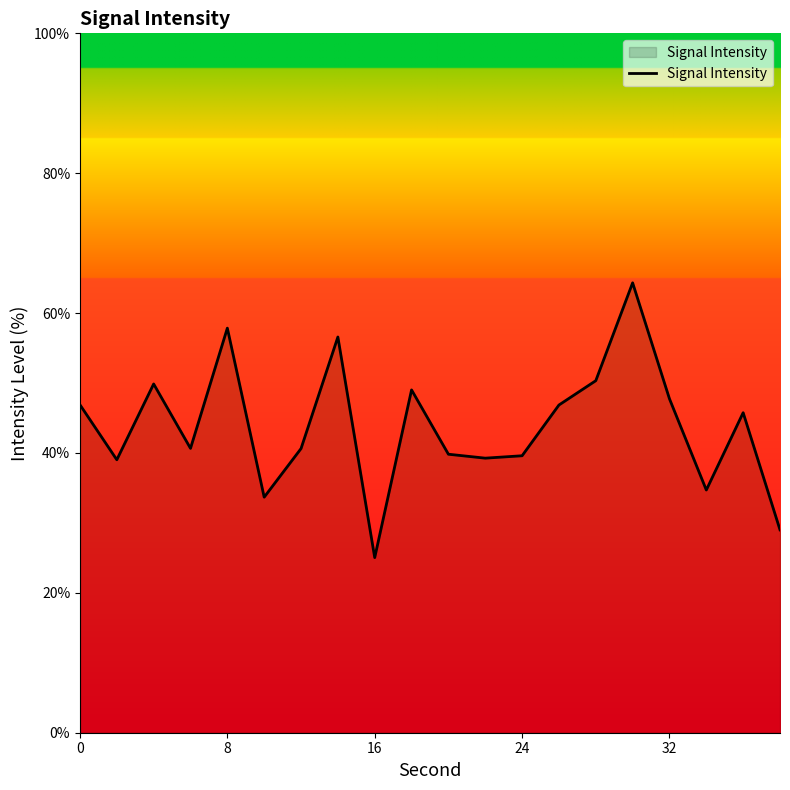

What is the greatest value displayed?

64.3